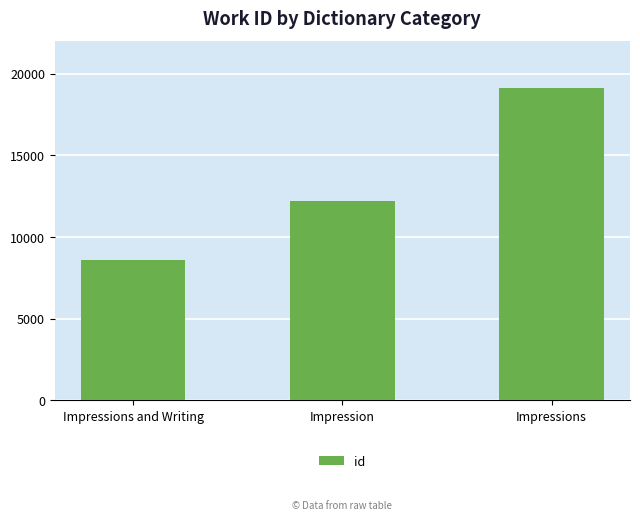

What is the smallest value displayed?

8576